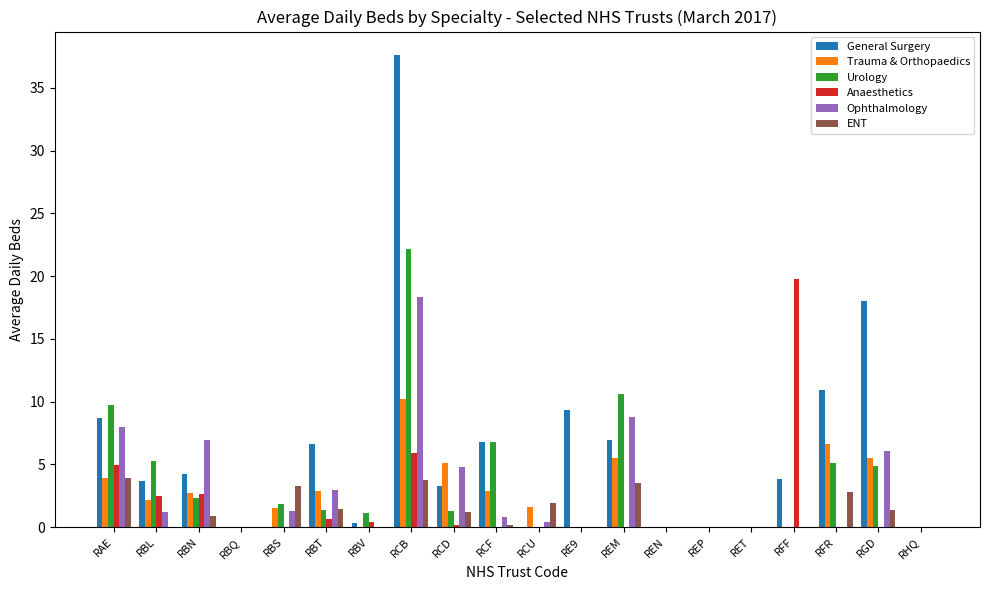

Which category has the highest value across all series?

RCB